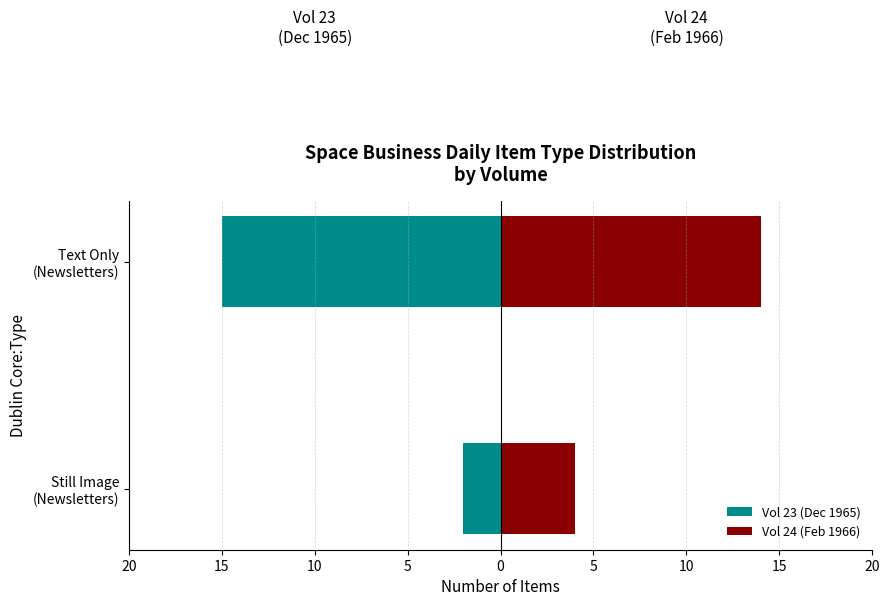

Which has a higher value, Still Image (Newsletters) or Text Only (Newsletters)?

Still Image (Newsletters)